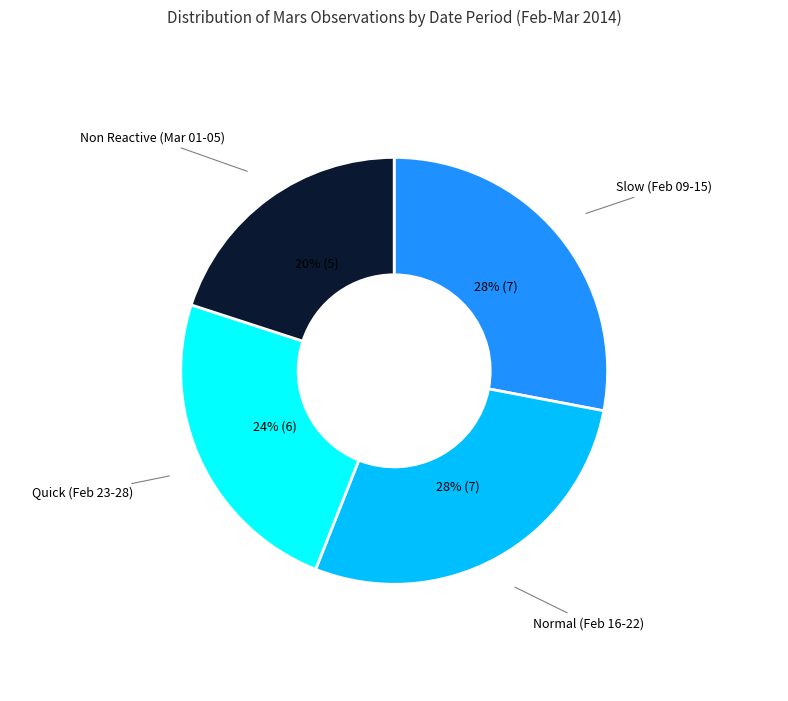

To the nearest percent, what is the difference between the largest and smallest slice percentages?

8%